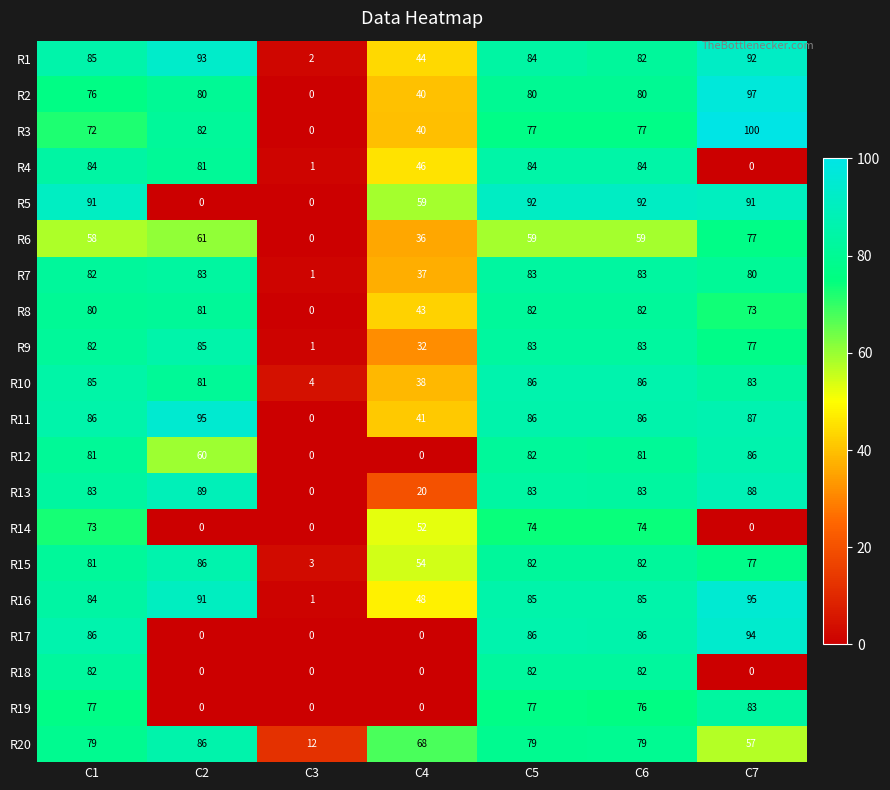

Rank the categories by R1 value from highest to lowest.

C2, C7, C1, C5, C6, C4, C3